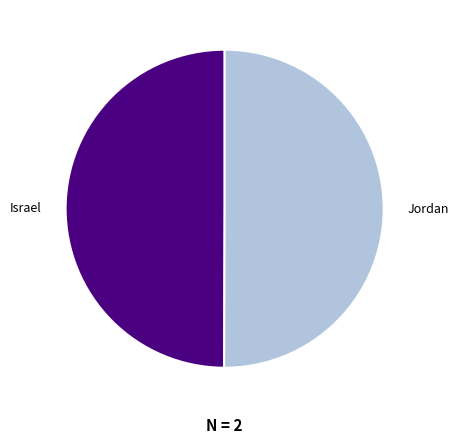

How many slices are in this pie chart?

2